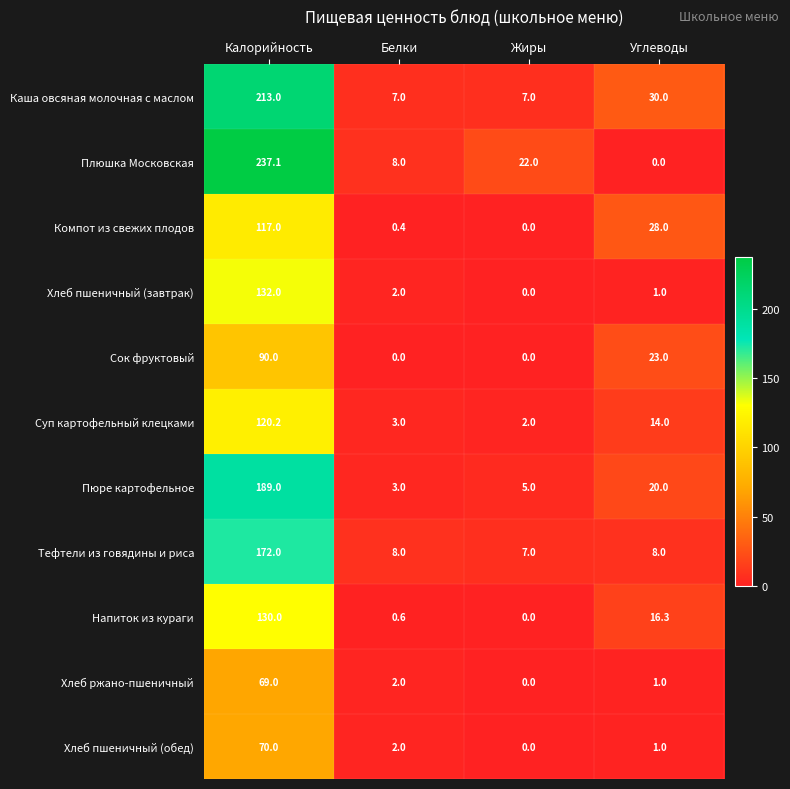

What is the spread (max minus min) of values at Калорийность?

168.1